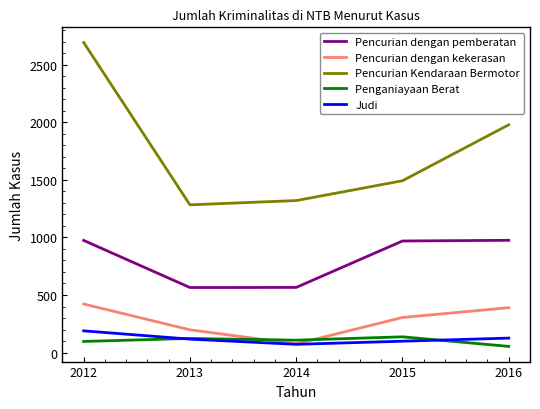

Rank the series at 2016 from lowest to highest value.

Penganiayaan Berat, Judi, Pencurian dengan kekerasan, Pencurian dengan pemberatan, Pencurian Kendaraan Bermotor